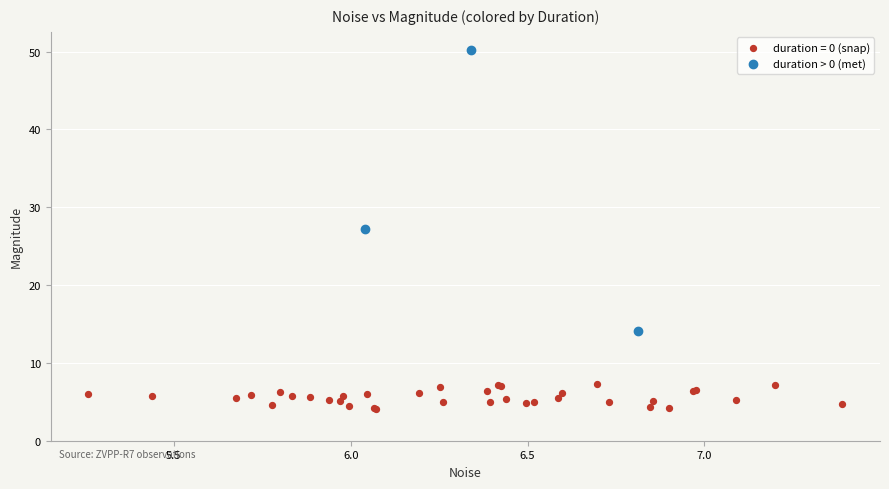

Which series contains the highest Y value?

duration > 0 (met)